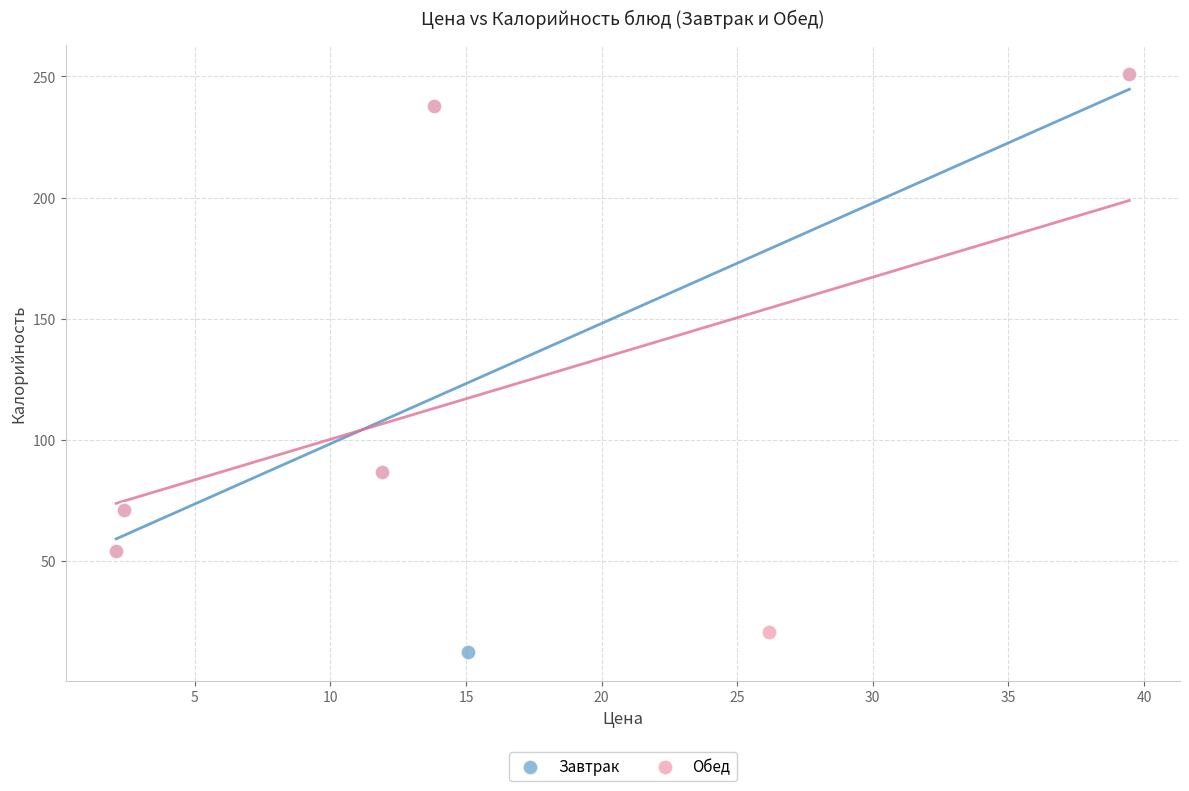

What are all the series names shown in the legend?

Завтрак, Обед